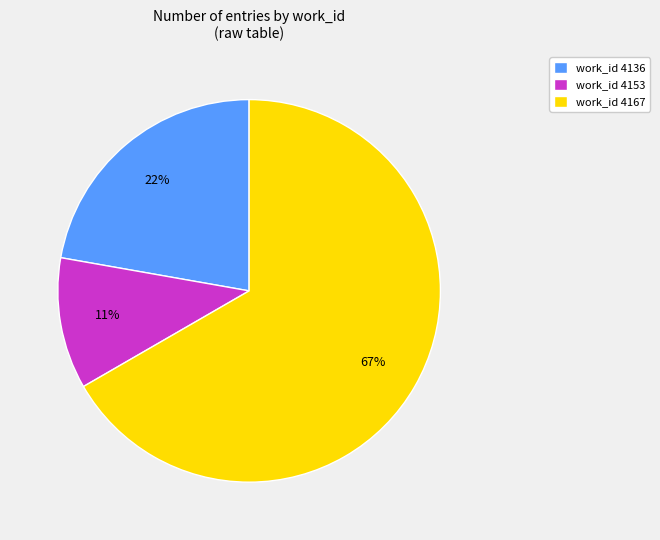

Rank the categories by value from highest to lowest.

work_id 4167, work_id 4136, work_id 4153